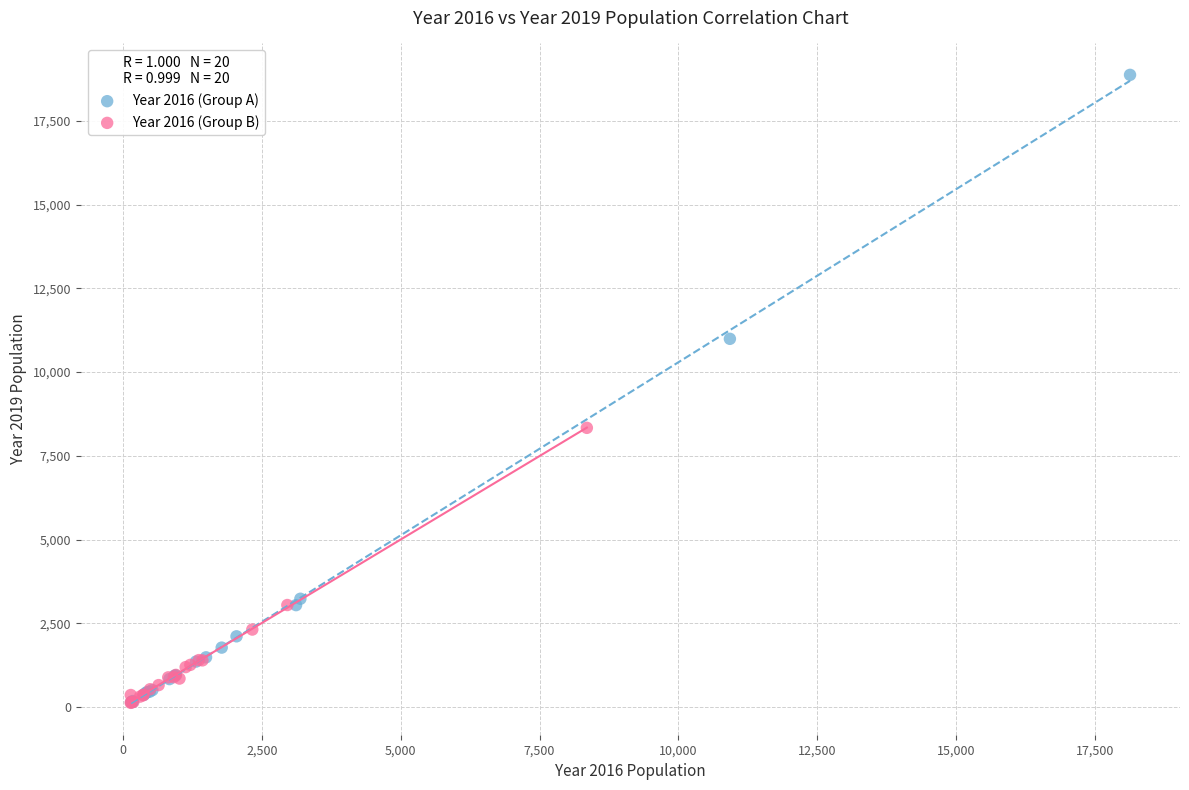

Which series contains the highest Y value?

Year 2016 (Group A)